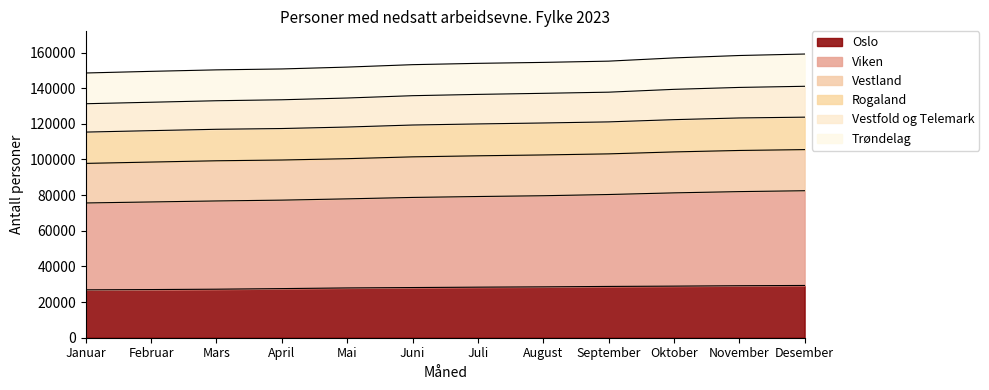

List the labels in order of Oslo value, largest first.

Desember, November, Oktober, September, August, Juli, Juni, Mai, April, Mars, Februar, Januar